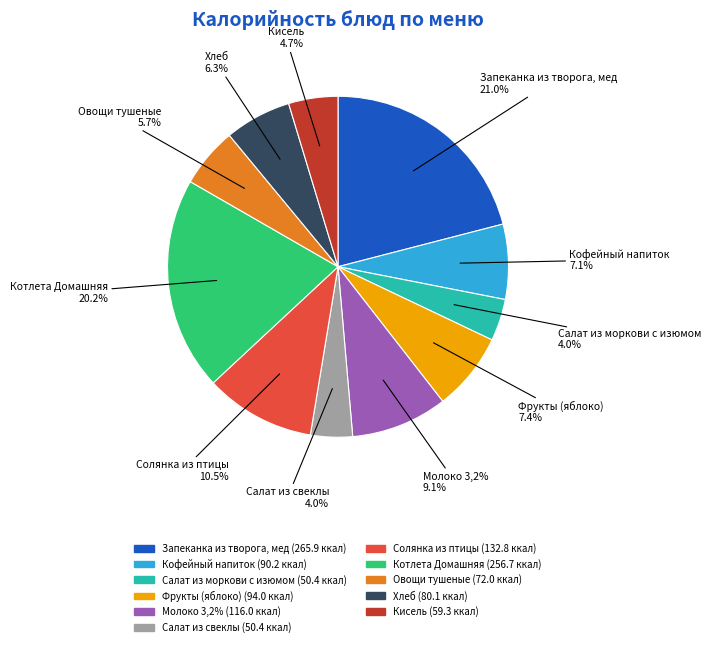

What percentage do Фрукты (яблоко) and Котлета Домашняя together represent?

27.7%